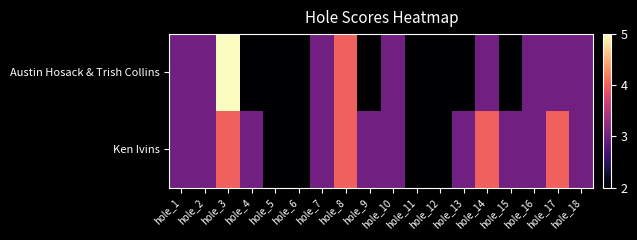

What is the total value across all series at hole_17?

7